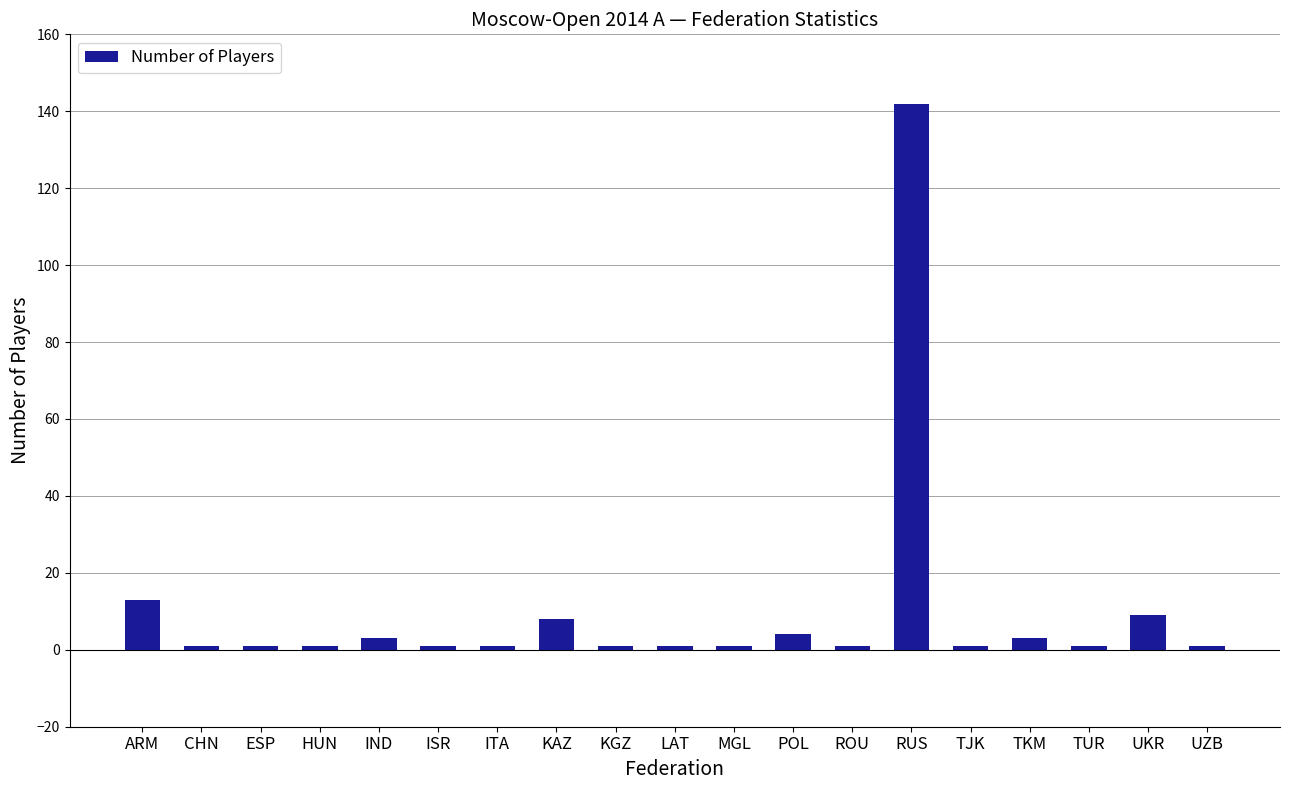

Where is the data nearest to the value 71?

ARM